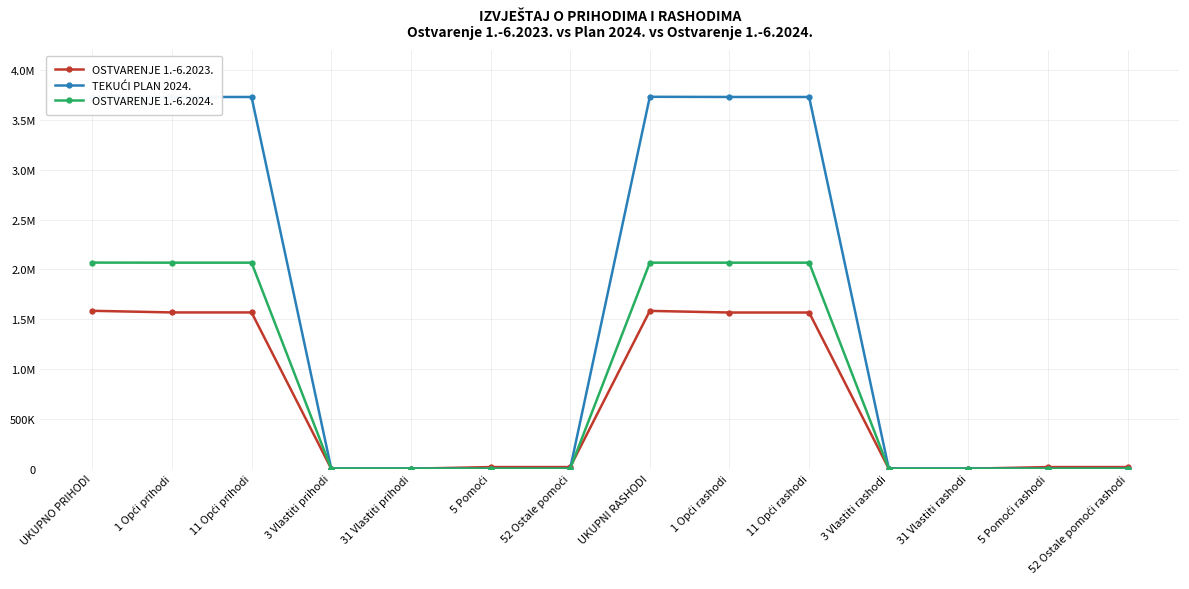

What is the maximum value shown in the chart?

3731378.0